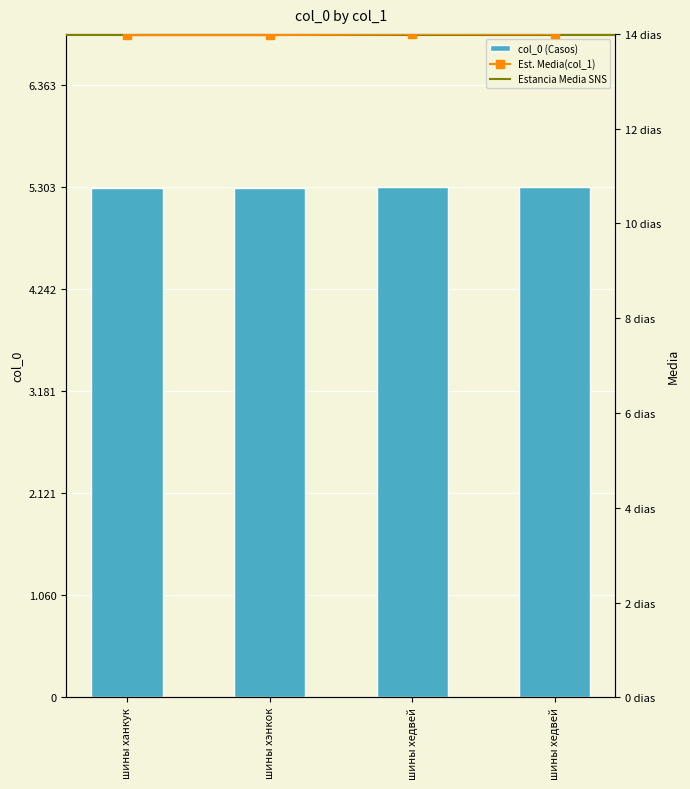

Reading left to right, what are all the values shown in this chart?

5293	5293	5302	5303